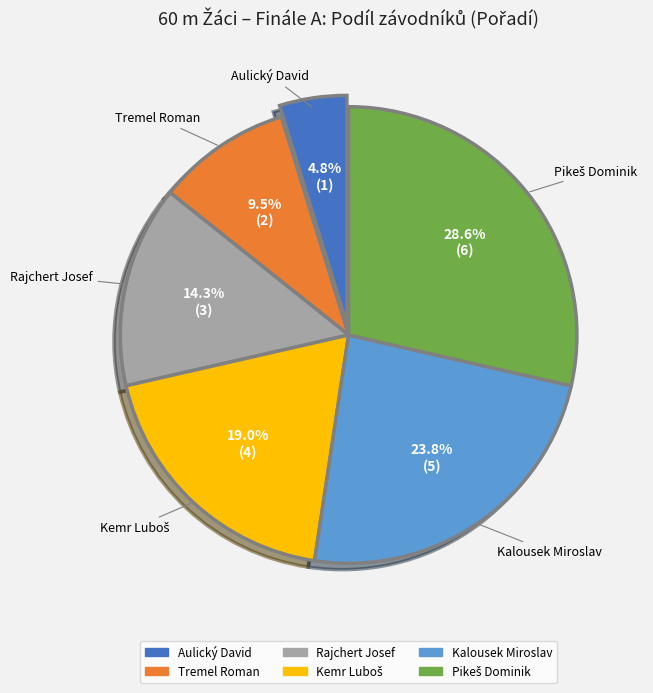

What portion of the pie excludes Tremel Roman?

90.5%